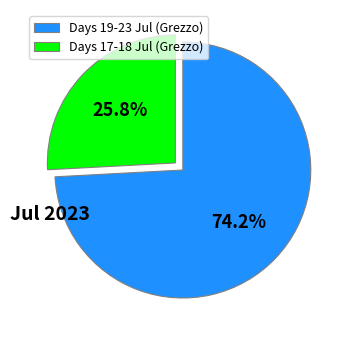

Is there any slice that represents more than half of the pie?

Yes